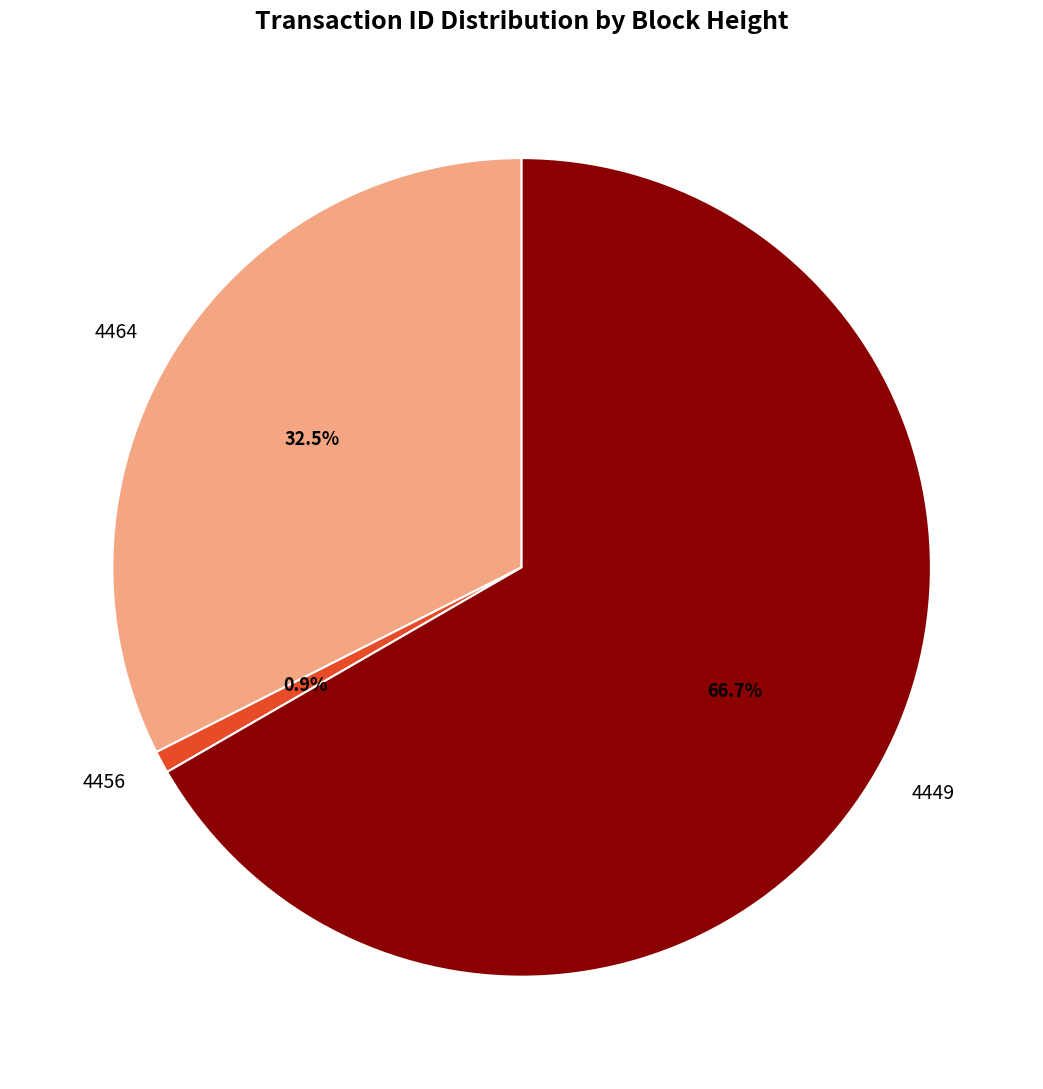

Approximately how many times larger is the value at 4464 compared to 4456?

36.9